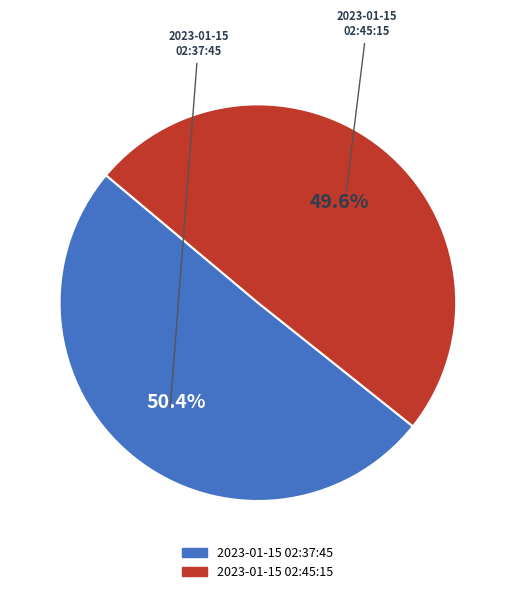

To the nearest percent, what percentage of the pie is 2023-01-15T02:37:45.334Z?

50%